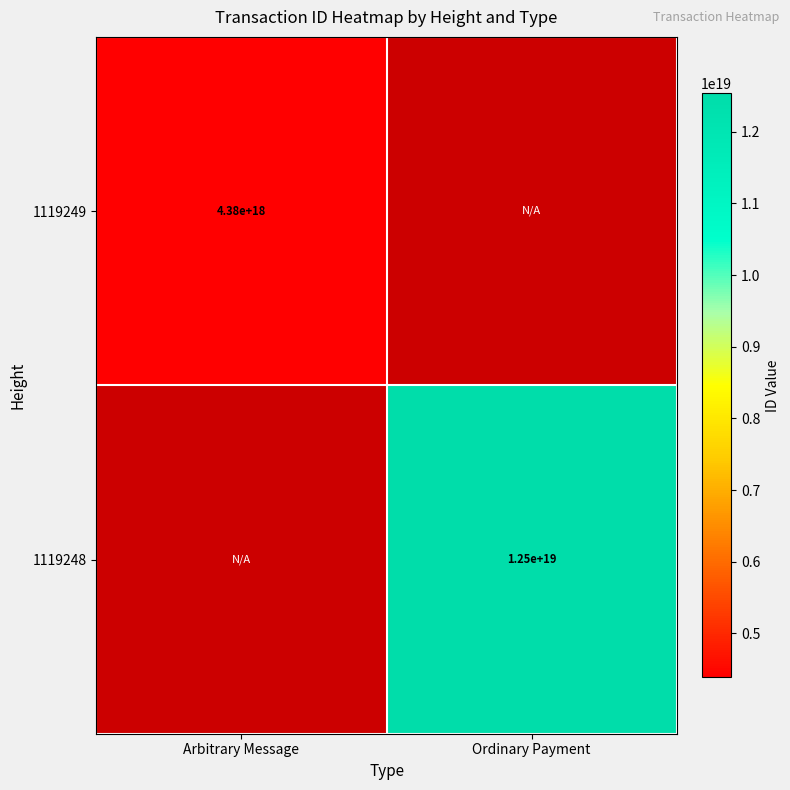

What is the difference between the highest and lowest values at Arbitrary Message?

4384998069239484928